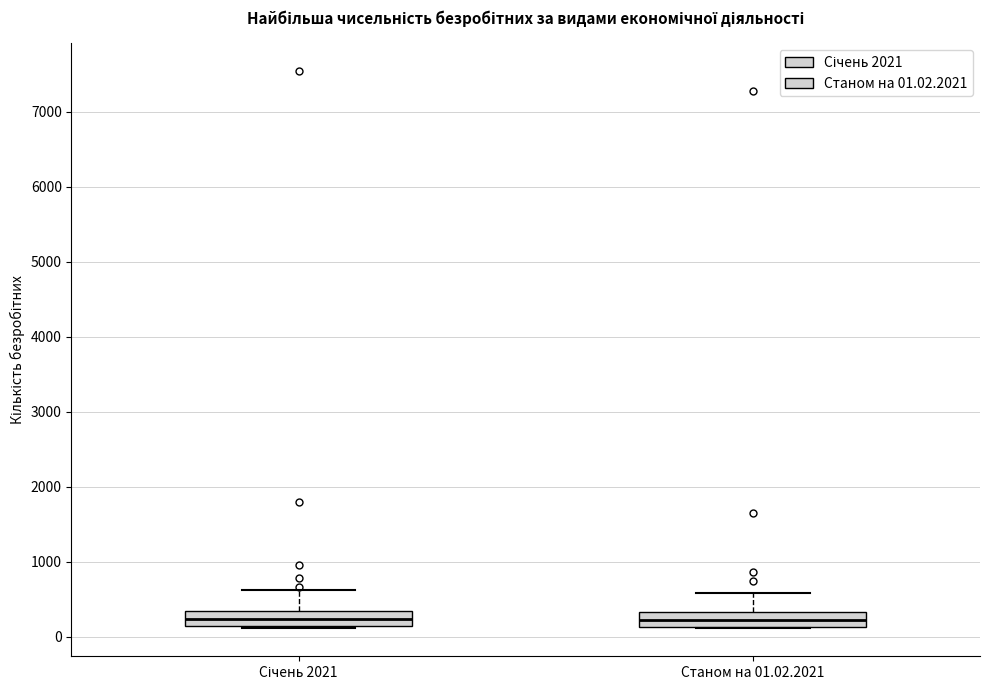

Reading left to right, read every box against the y-axis: the position of its median line, the range the box covers, and the ends of its whiskers. The values are not printed on the chart, so give them approximately, as read against the axis.

Січень 2021: median 200, box 100 to 300, whiskers 100 to 600
Станом на 01.02.2021: median 200, box 100 to 300, whiskers 100 to 600